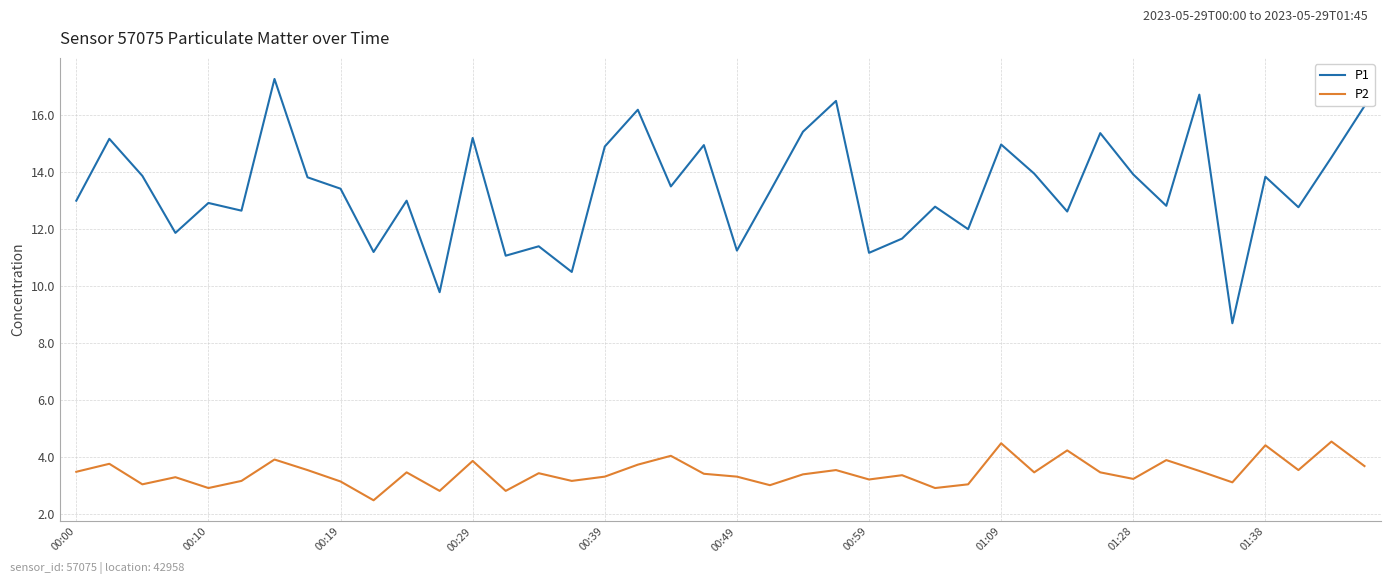

Which series has the largest total across all categories?

P1